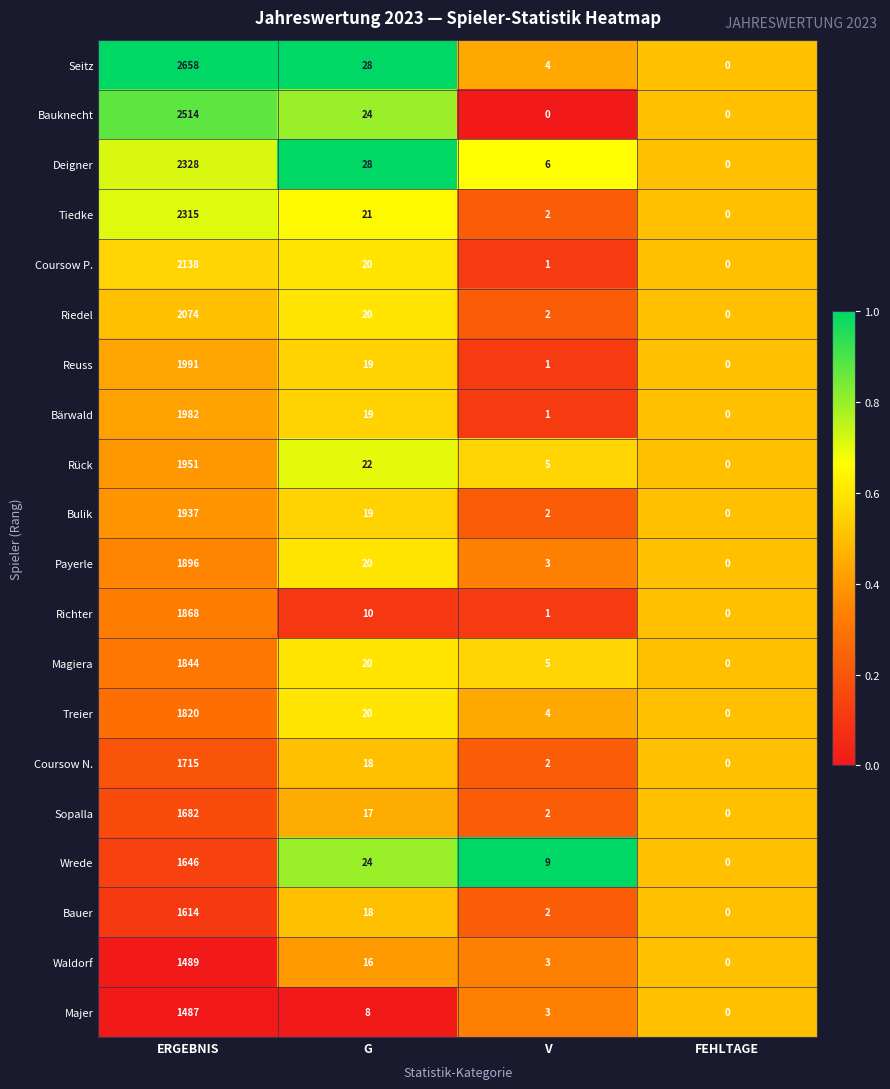

What is the difference between the maximum and minimum values in the Waldorf series?

1489